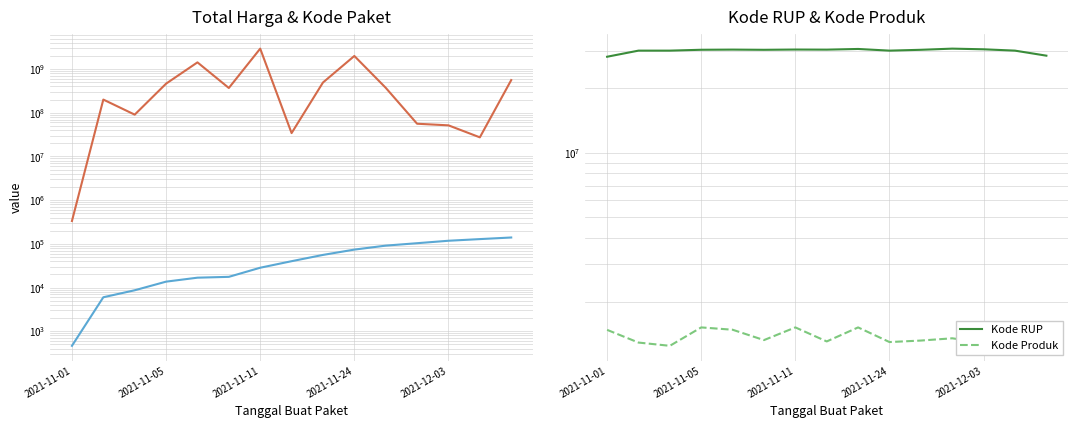

How many distinct data groups are displayed?

4